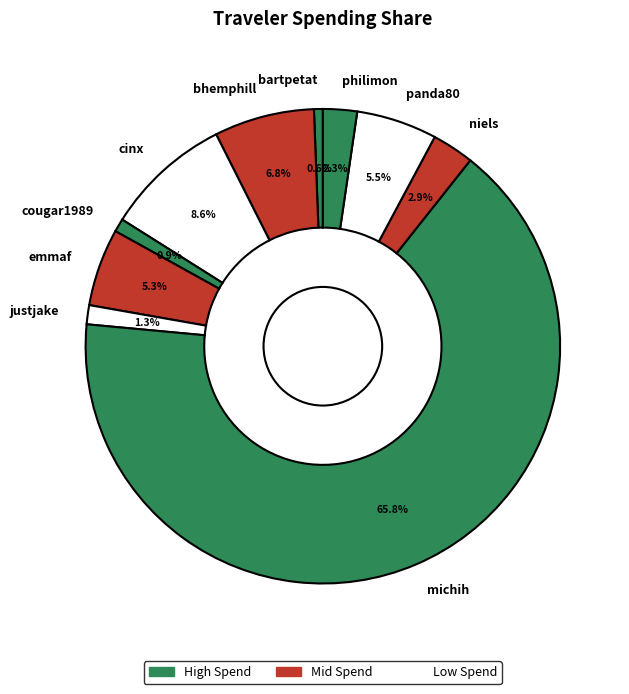

How many slices are in this pie chart?

10